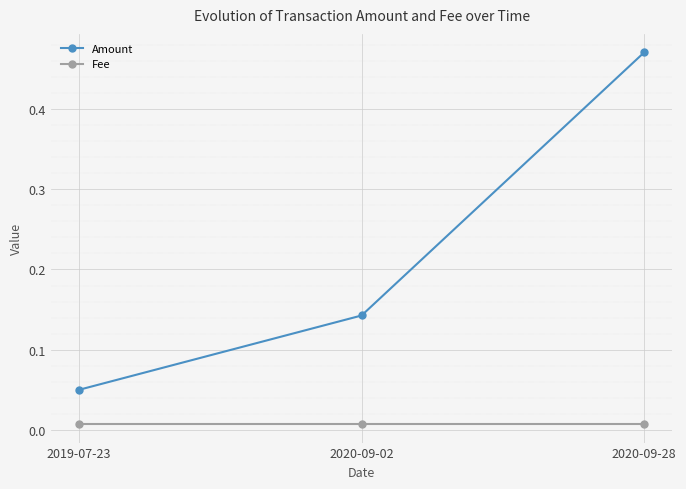

Is the value of Fee at 2020-09-02 greater than the value of Amount at 2020-09-02?

No